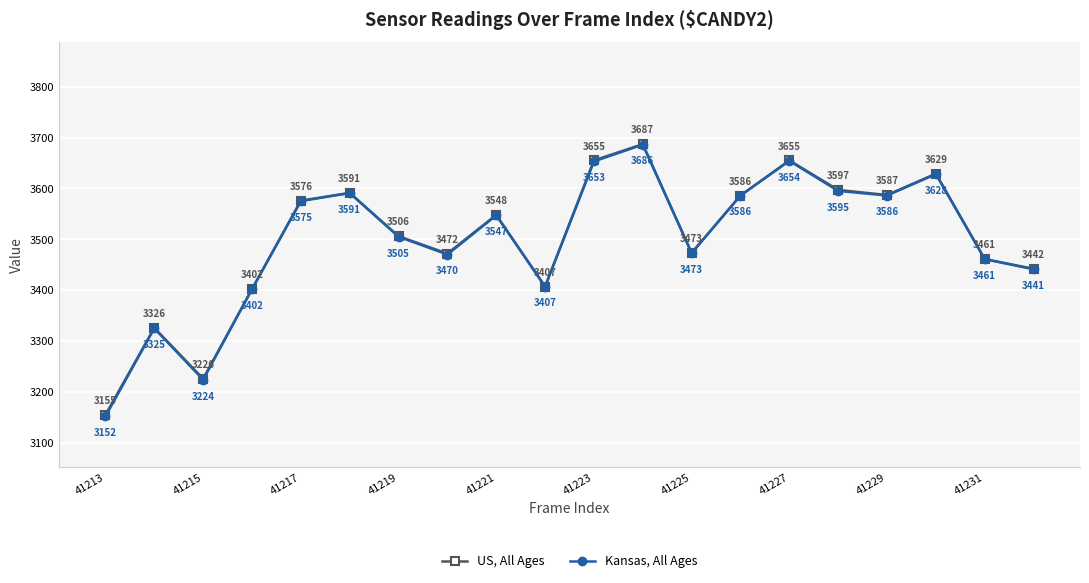

Which series has the largest total across all categories?

US, All Ages